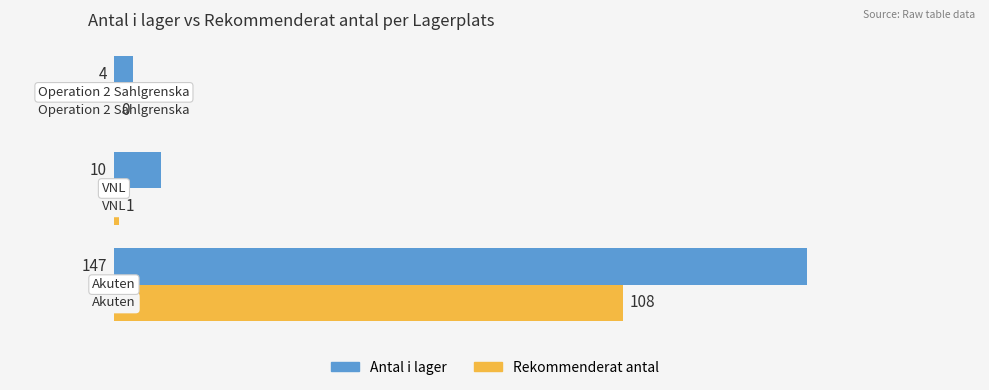

Which series has the largest total across all categories?

Antal i lager